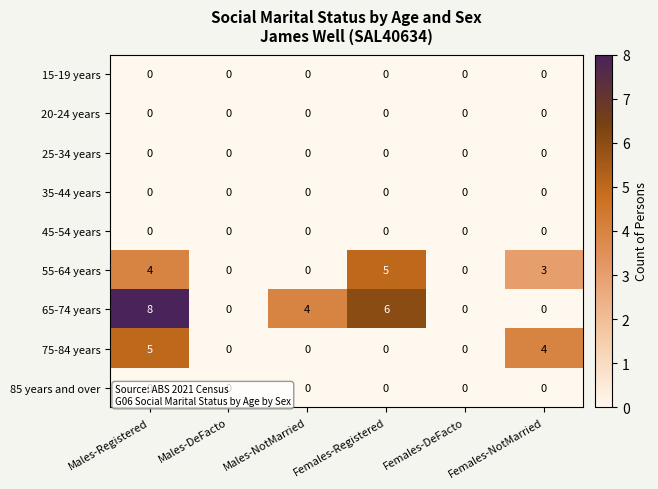

Is the value of 65-74 years at Males-Registered greater than the value of 15-19 years at Females-Registered?

Yes